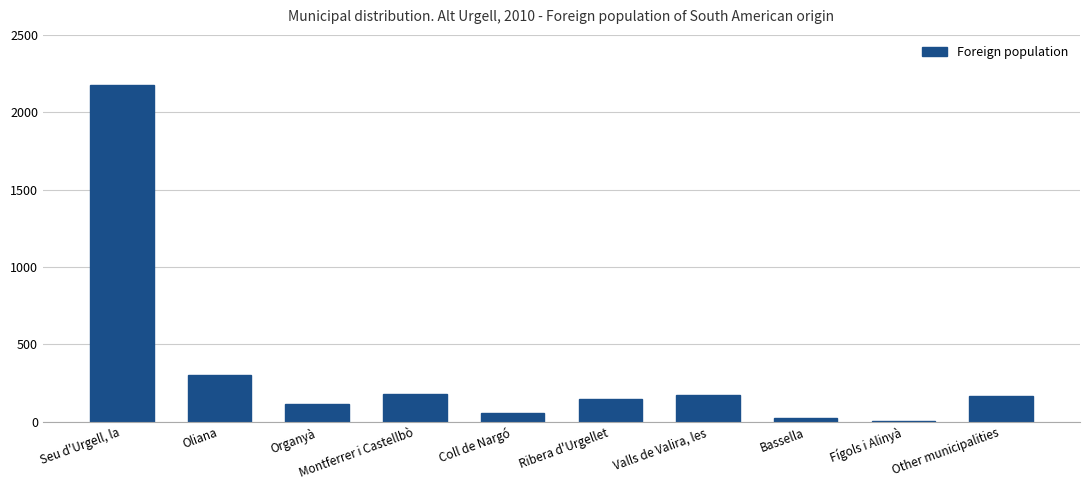

What value does the data have at Valls de Valira, les?

175